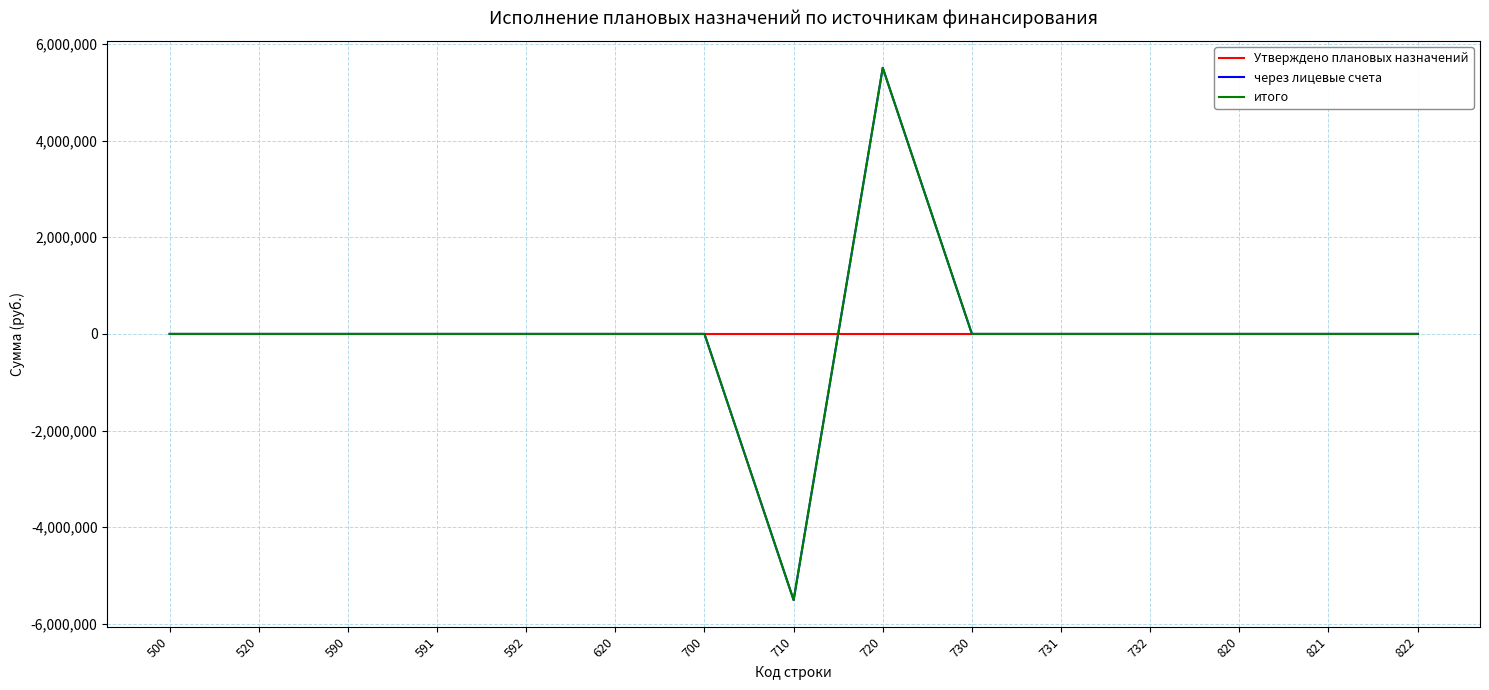

Reading left to right, extract all data points from this chart.

Утверждено плановых назначений: 0.0	0.0	0.0	0.0	0.0	0.0	0.0	0.0	0.0	0.0	0.0	0.0	0.0	0.0	0.0
через лицевые счета: 0.0	0.0	0.0	0.0	0.0	0.0	0.0	-5508571.5	5508571.5	0.0	0.0	0.0	0.0	0.0	0.0
итого: 0.0	0.0	0.0	0.0	0.0	0.0	0.0	-5508571.5	5508571.5	0.0	0.0	0.0	0.0	0.0	0.0